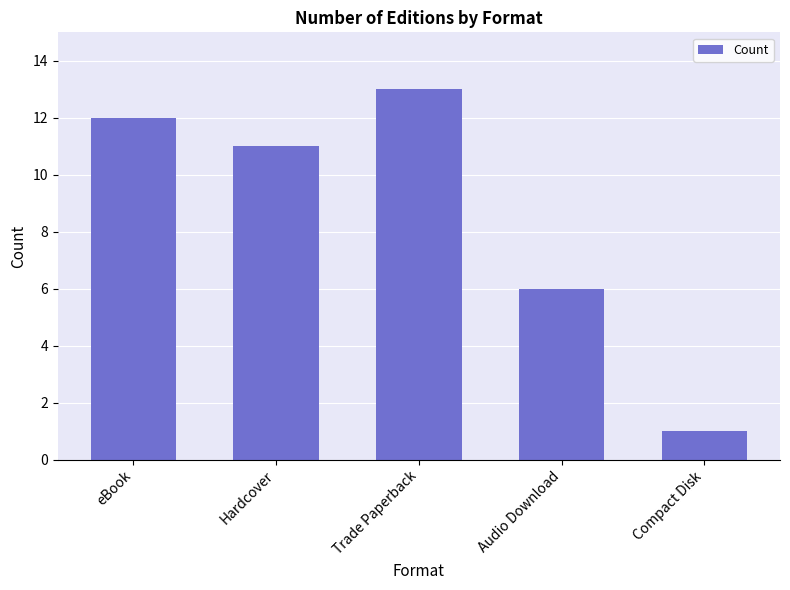

What is the label of the 4th bar from the right?

Hardcover